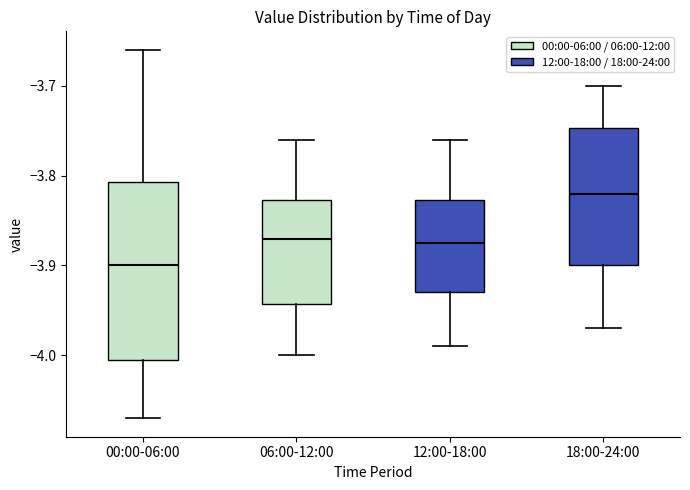

Reading left to right, transcribe this box plot: for each box, give where its median line is, the range the box spans, and where its two whiskers end, as read against the y-axis. The values are not printed on the chart, so give them approximately, as read against the axis.

00:00-06:00: median -3.90, box -4.00 to -3.81, whiskers -4.07 to -3.66
06:00-12:00: median -3.87, box -3.94 to -3.83, whiskers -4.00 to -3.76
12:00-18:00: median -3.87, box -3.93 to -3.83, whiskers -3.99 to -3.76
18:00-24:00: median -3.82, box -3.90 to -3.75, whiskers -3.97 to -3.70